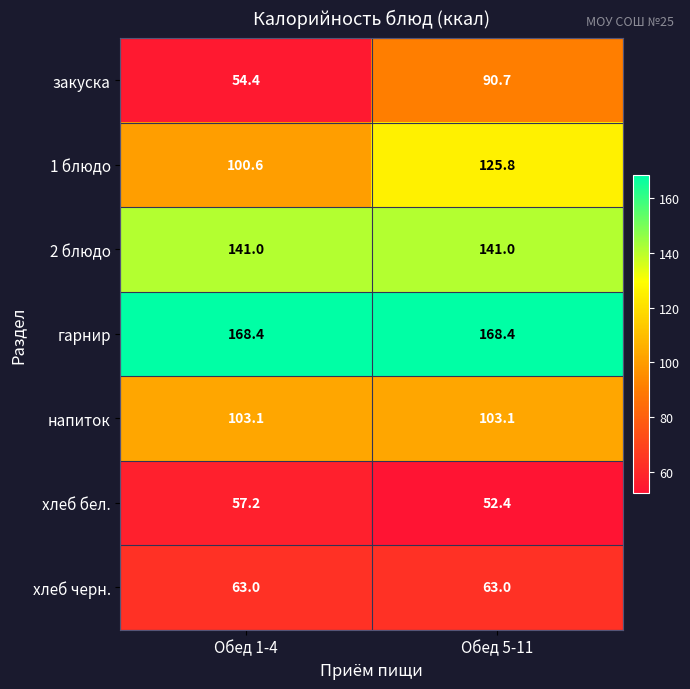

True or false: 2 блюдо has a value of 66.9 at Обед 5-11.

False